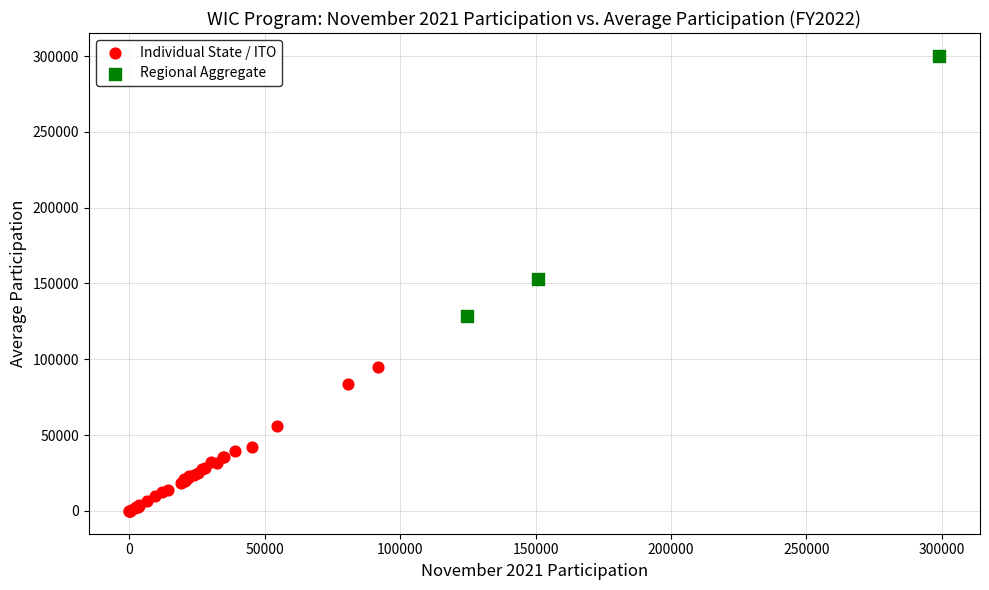

Which series has the widest spread of Y values?

Regional Aggregate